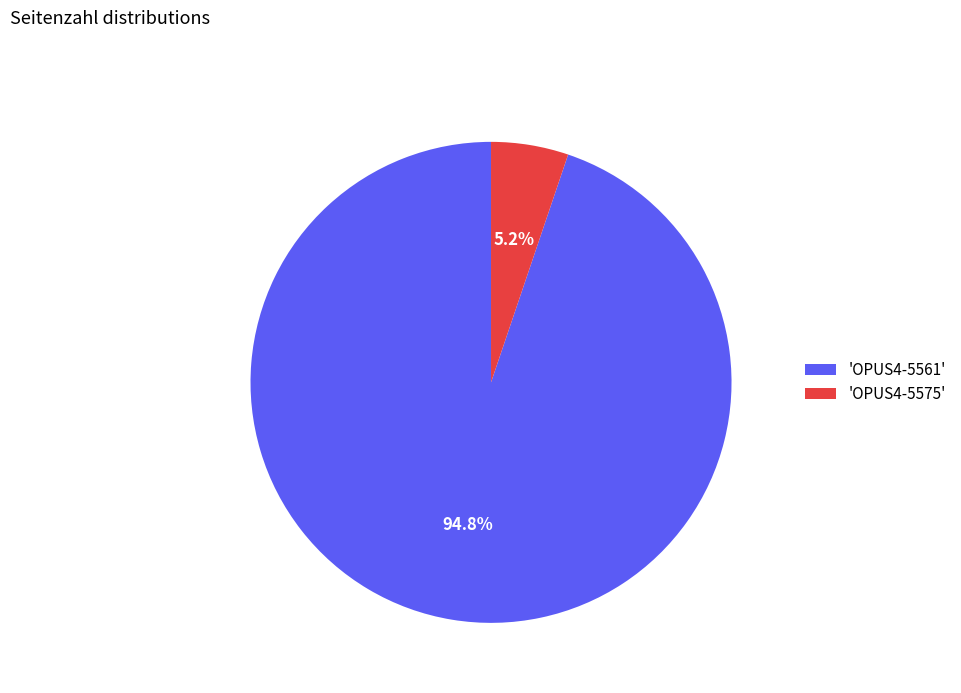

What is the ratio of the value at 'OPUS4-5561' to the value at 'OPUS4-5575'?

18.2